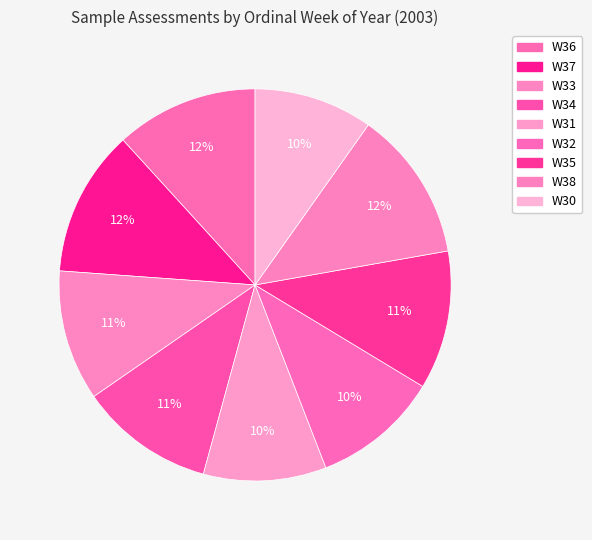

What is the largest slice in the pie chart?

W38